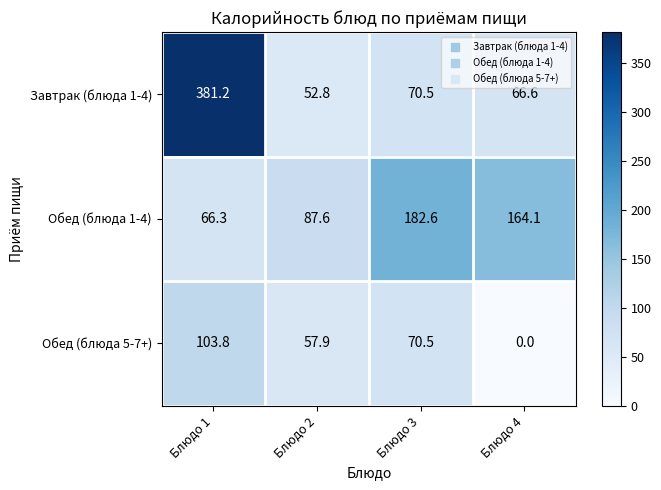

At which label does Обед (блюда 5-7+) first exceed 70?

Блюдо 1